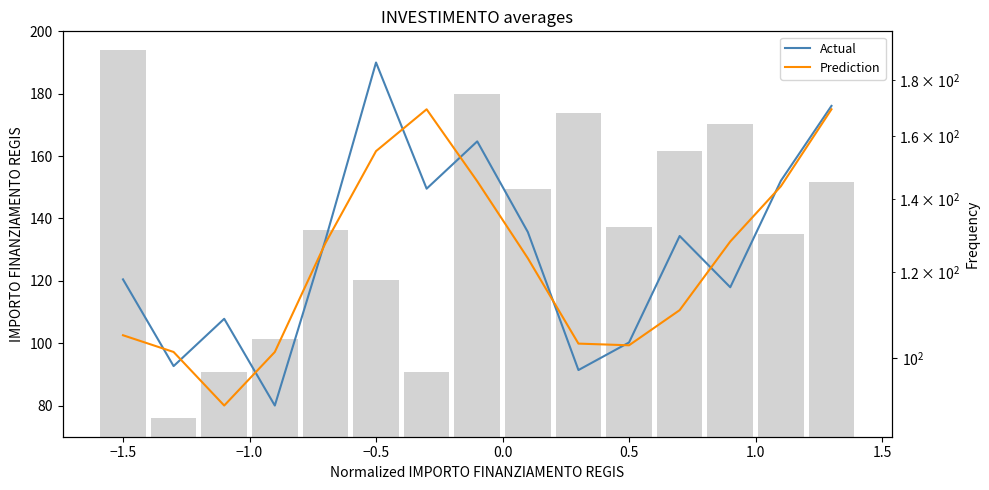

What are all the series names shown in the legend?

Actual, Prediction